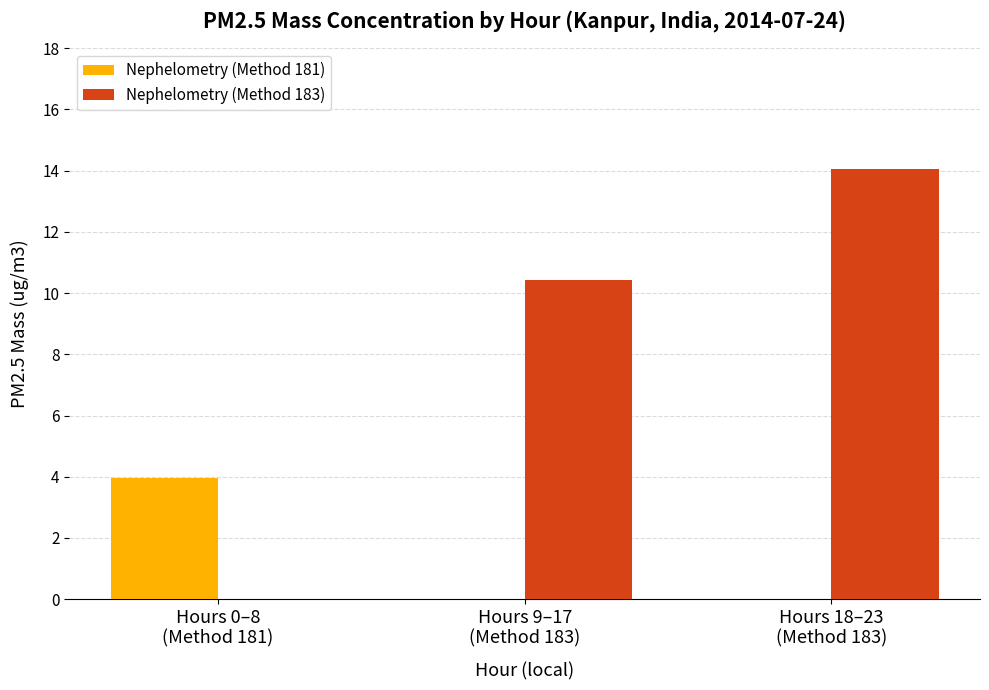

How many values in the Nephelometry (Method 183) series exceed 10?

2